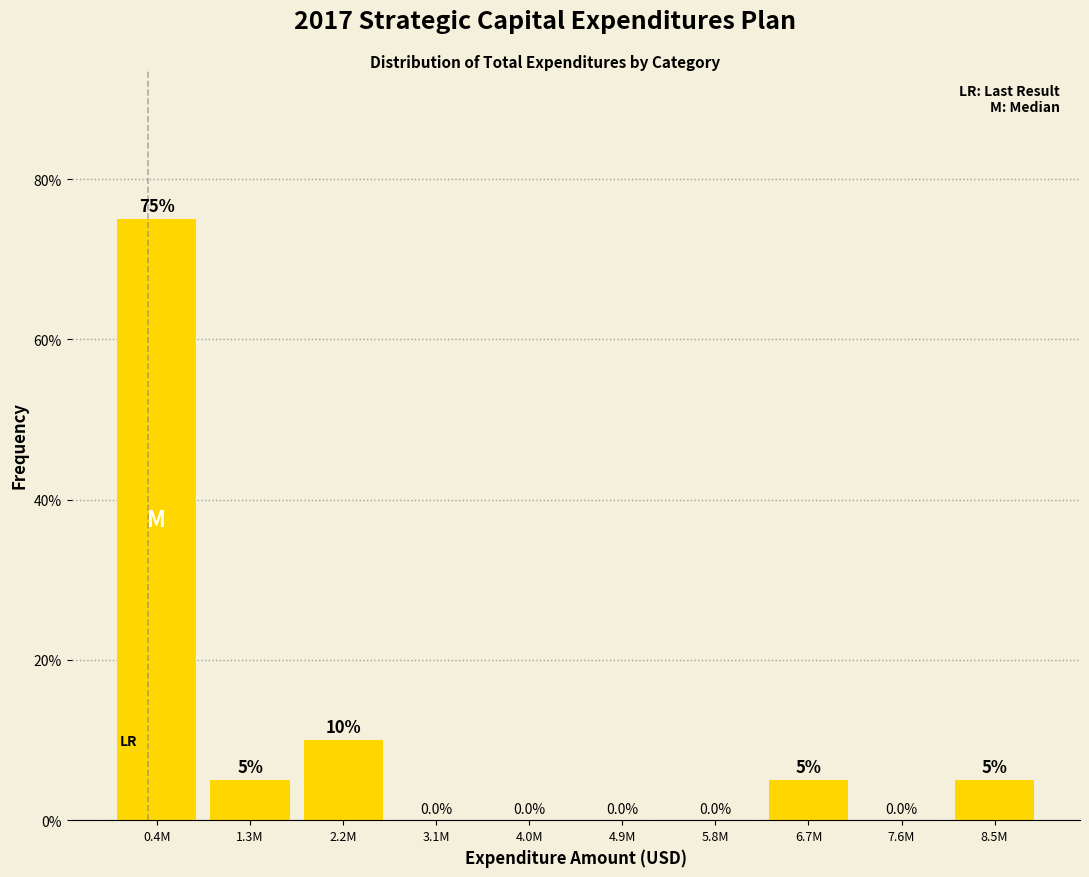

Reading left to right, transcribe all the data shown in this chart.

0.4M=75	1.3M=5	2.2M=10	3.1M=0	4.0M=0	4.9M=0	5.8M=0	6.7M=5	7.6M=0	8.5M=5